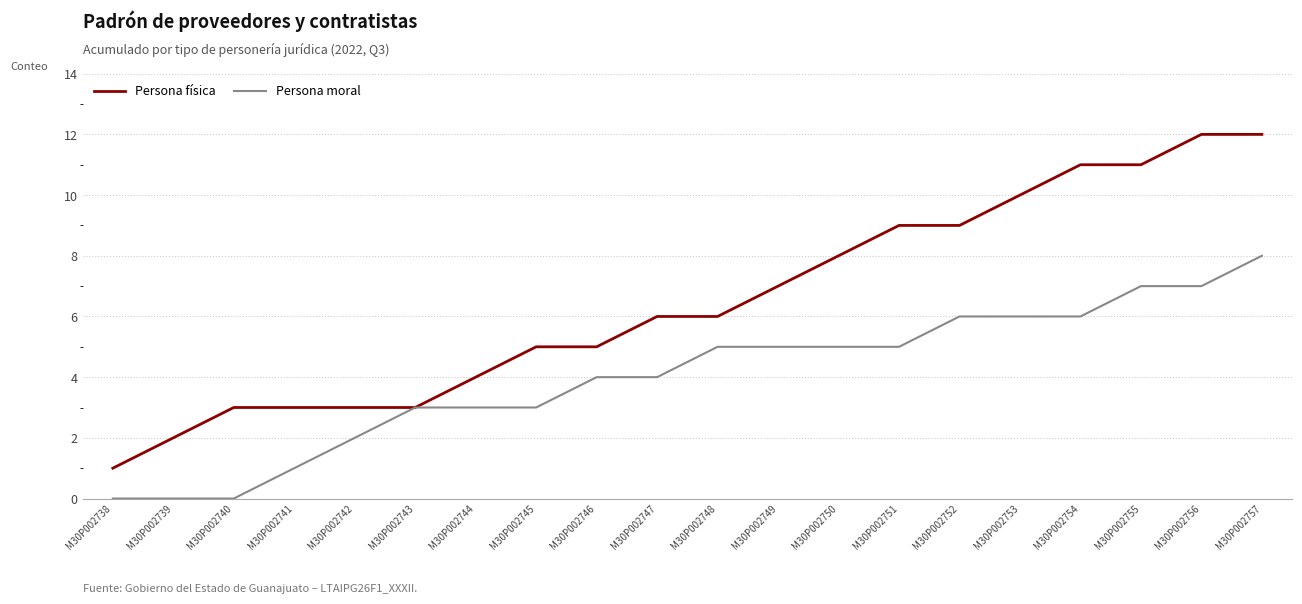

What is the spread (max minus min) of values at M30P002755?

4